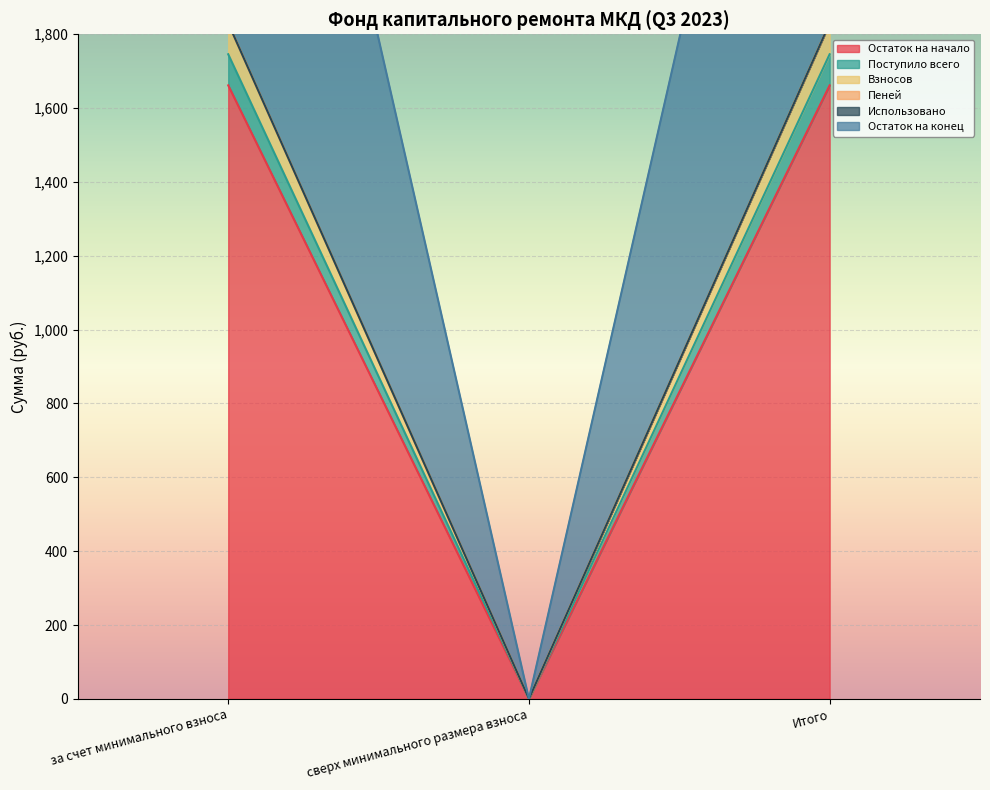

The value of Остаток на начало at сверх минимального размера взноса is 0.0. True or false?

True